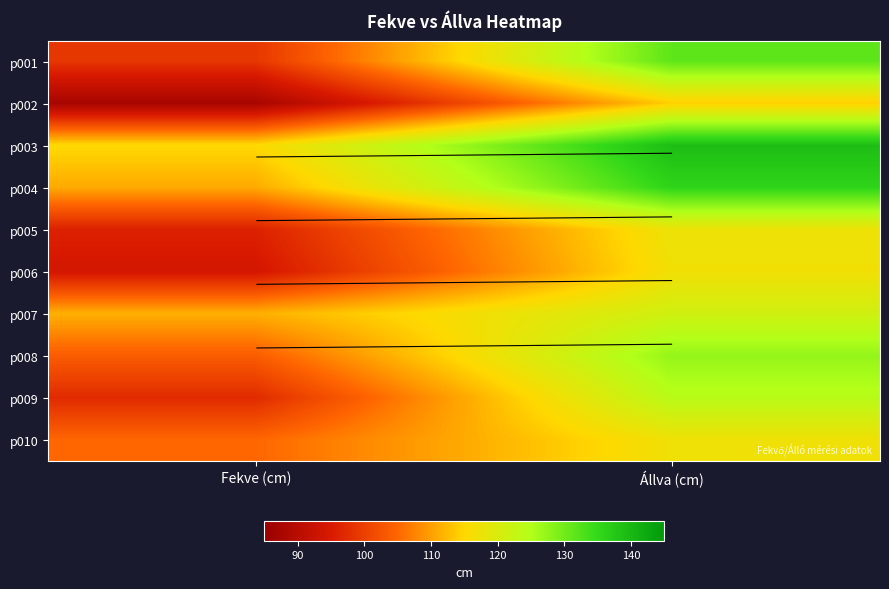

Which category has the highest value across all series?

Állva (cm)